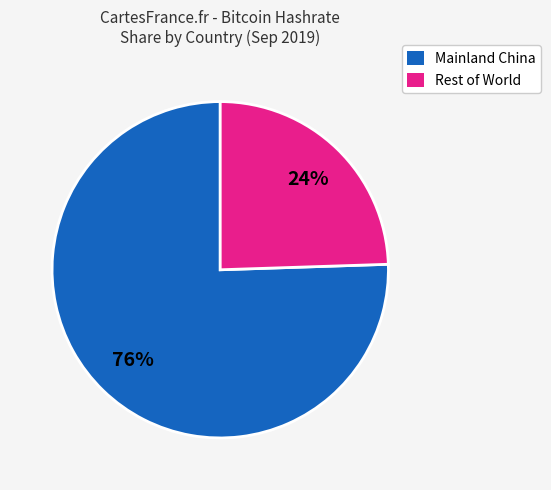

What percentage is the Mainland China slice, to the nearest percent?

76%